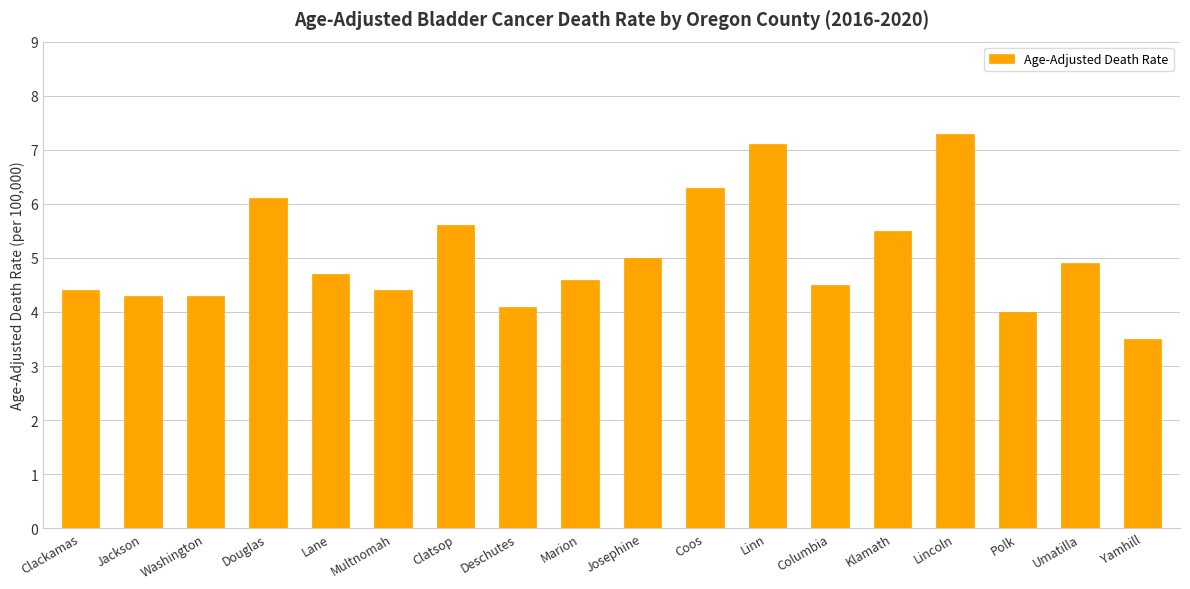

What is the difference between the second highest and second lowest values?

3.1